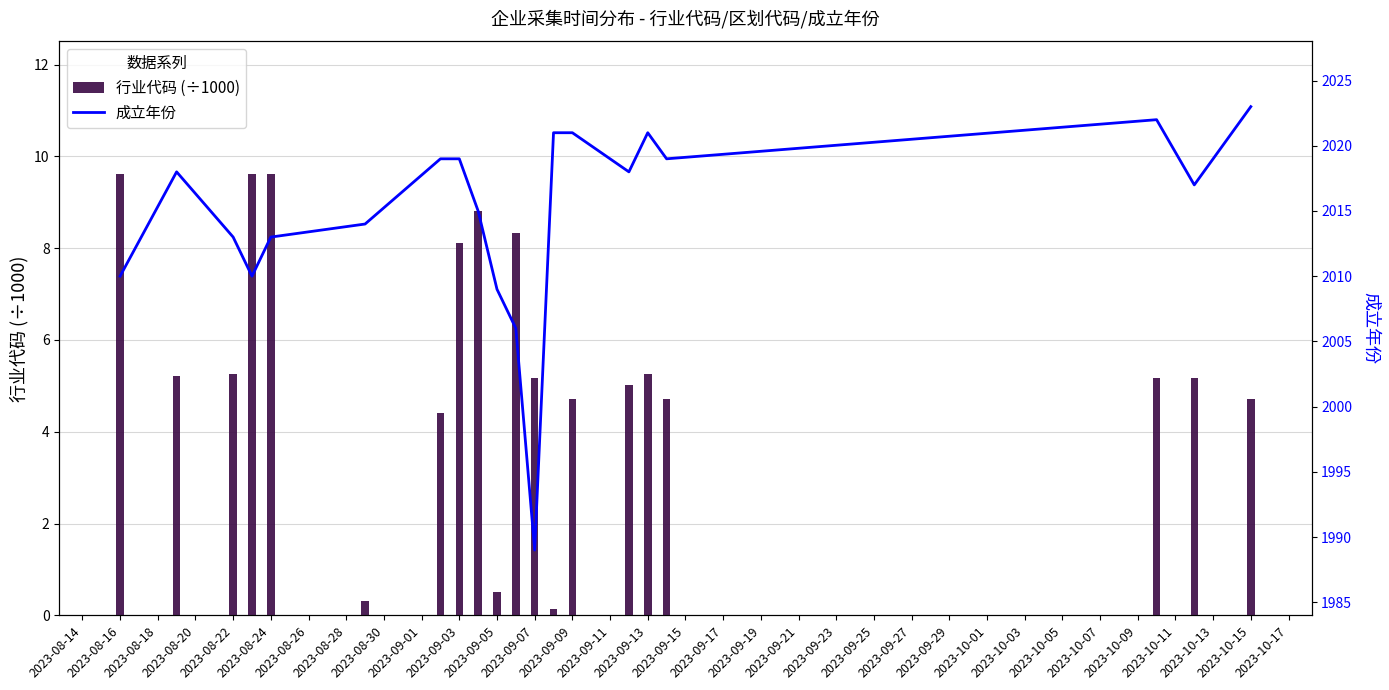

Does the chart contain stacked bars?

No